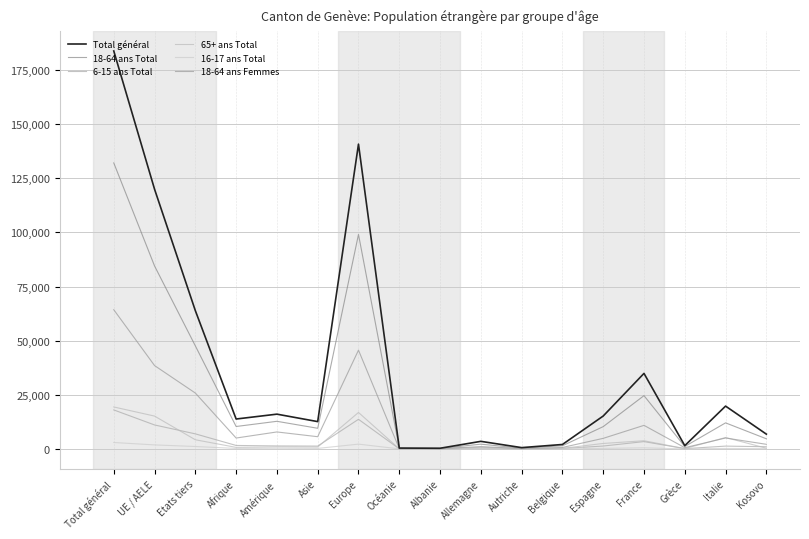

What is the label of the 3rd point from the right?

Grèce